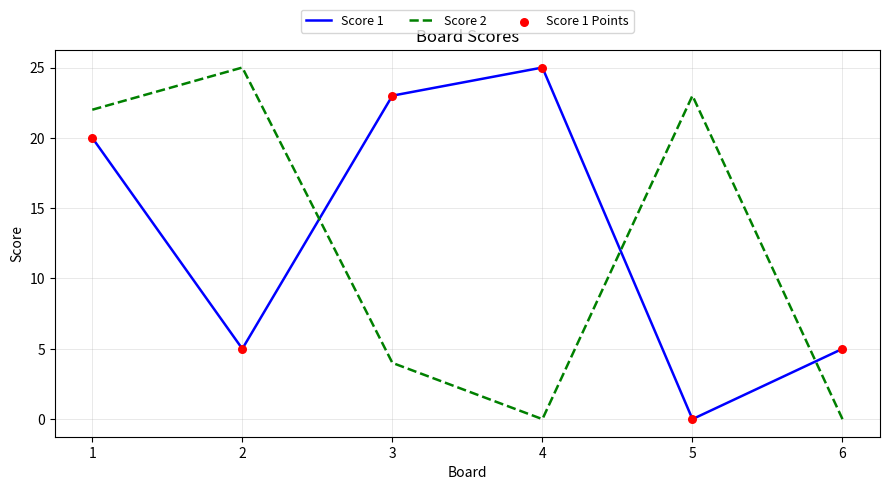

What is the total value across all series at 1?

42